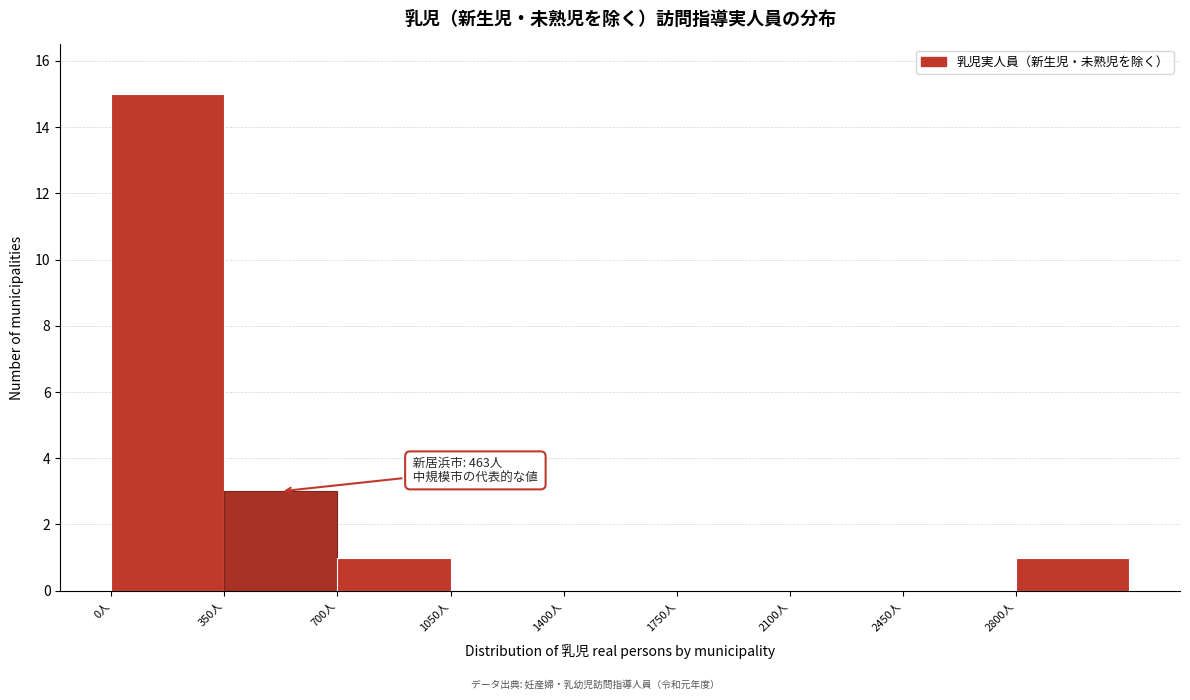

Which range on the x-axis has the tallest bar?

0 to 350